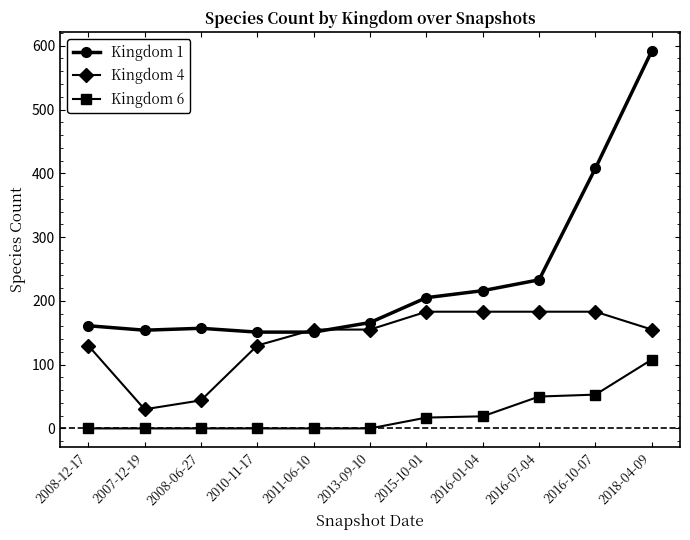

Rank the series by their average value, from highest to lowest.

Kingdom 1, Kingdom 4, Kingdom 6